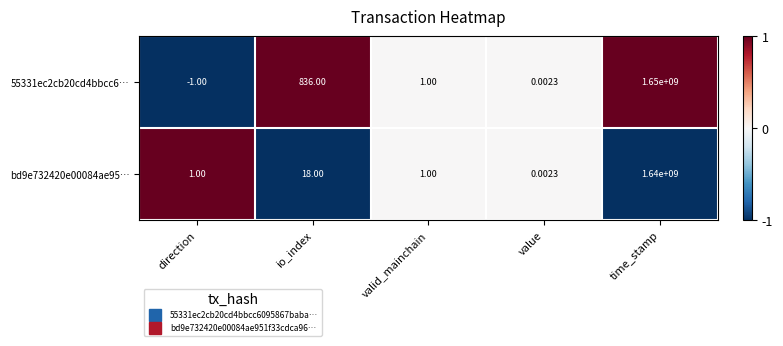

At which label is 55331ec2cb20cd4bbcc6… closest to 824999999?

io_index